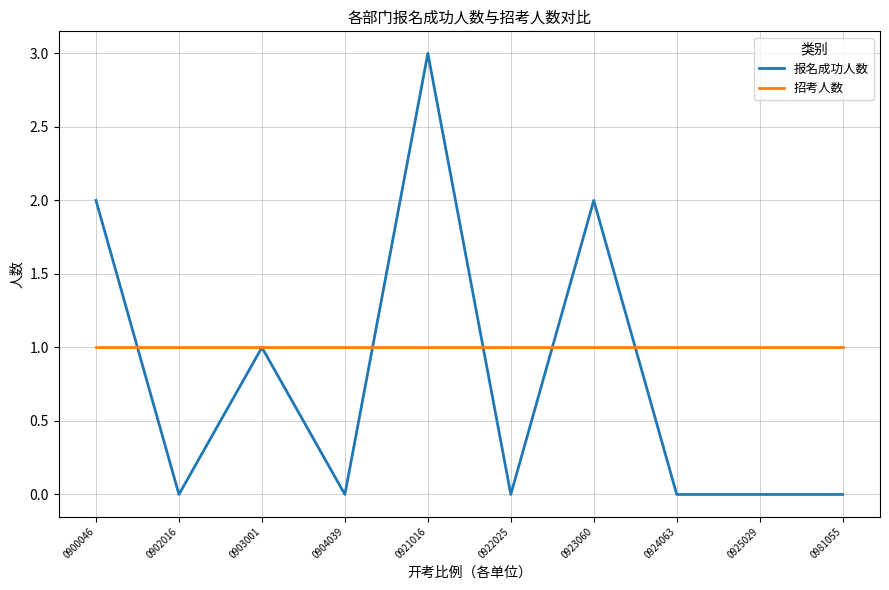

Count the number of data series in this chart.

2